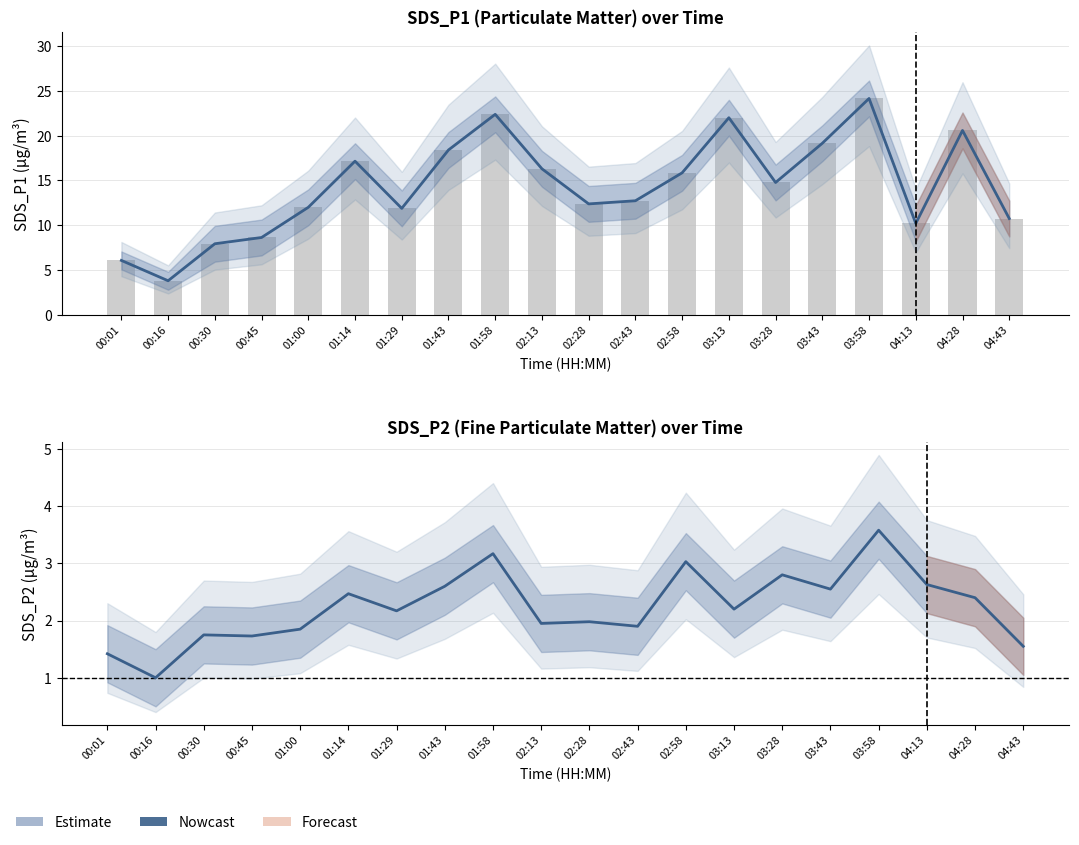

Reading right to left, list all the values displayed in this chart.

Nowcast: 04:43=1.6	04:28=2.4	04:13=2.6	03:58=3.6	03:43=2.5	03:28=2.8	03:13=2.2	02:58=3.0	02:43=1.9	02:28=2.0	02:13=1.9	01:58=3.2	01:43=2.6	01:29=2.2	01:14=2.5	01:00=1.9	00:45=1.7	00:30=1.8	00:16=1.0	00:01=1.4
SDS_P1 bars: 04:43=10.8	04:28=20.6	04:13=10.2	03:58=24.1	03:43=19.1	03:28=14.8	03:13=22.0	02:58=15.8	02:43=12.7	02:28=12.4	02:13=16.3	01:58=22.4	01:43=18.4	01:29=11.9	01:14=17.1	01:00=12.0	00:45=8.6	00:30=7.9	00:16=3.8	00:01=6.1